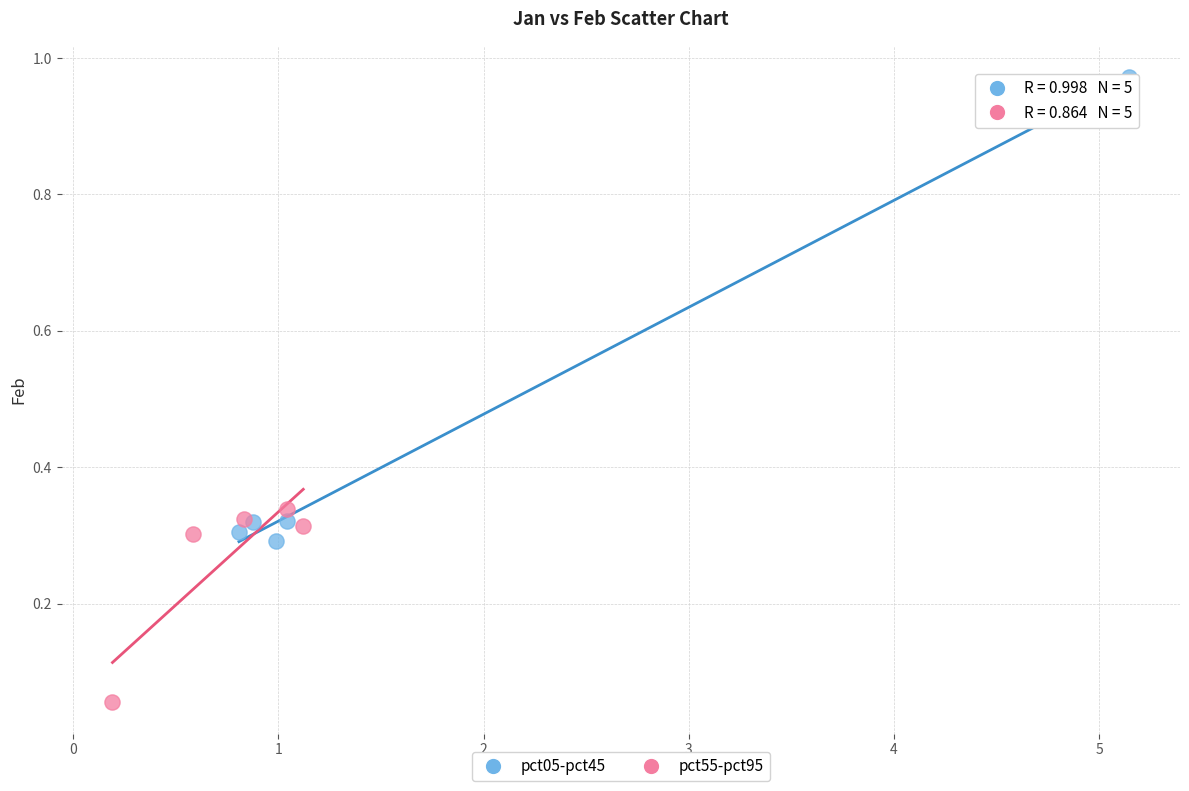

Which series has the widest spread of Y values?

pct05-pct45